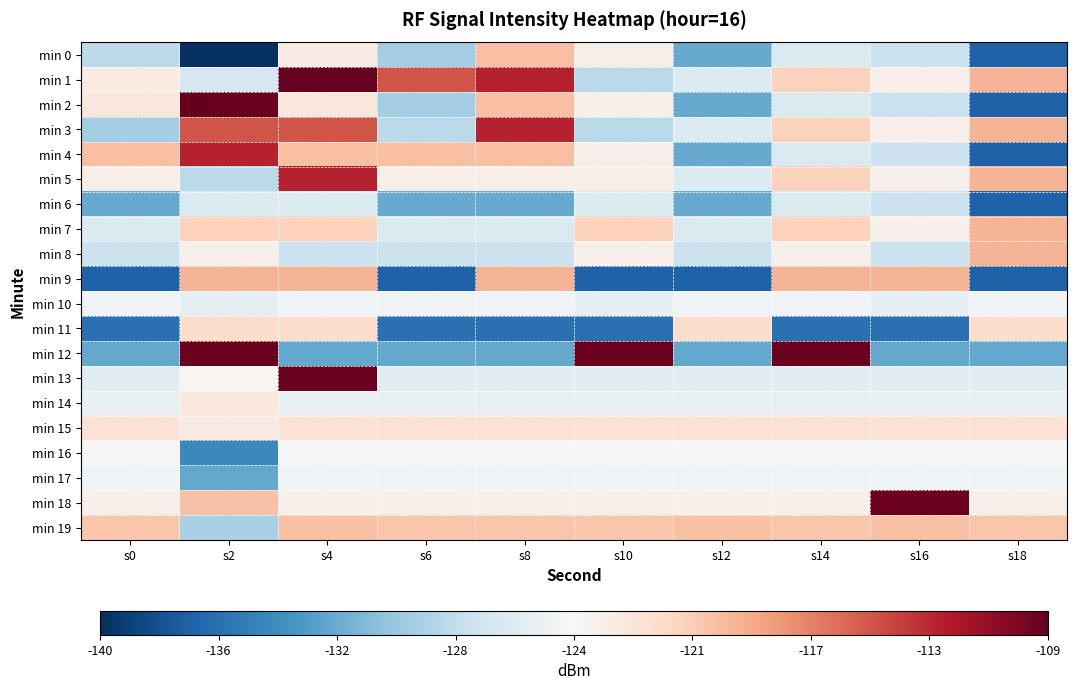

Which series changed the most between s10 and s16?

min 12